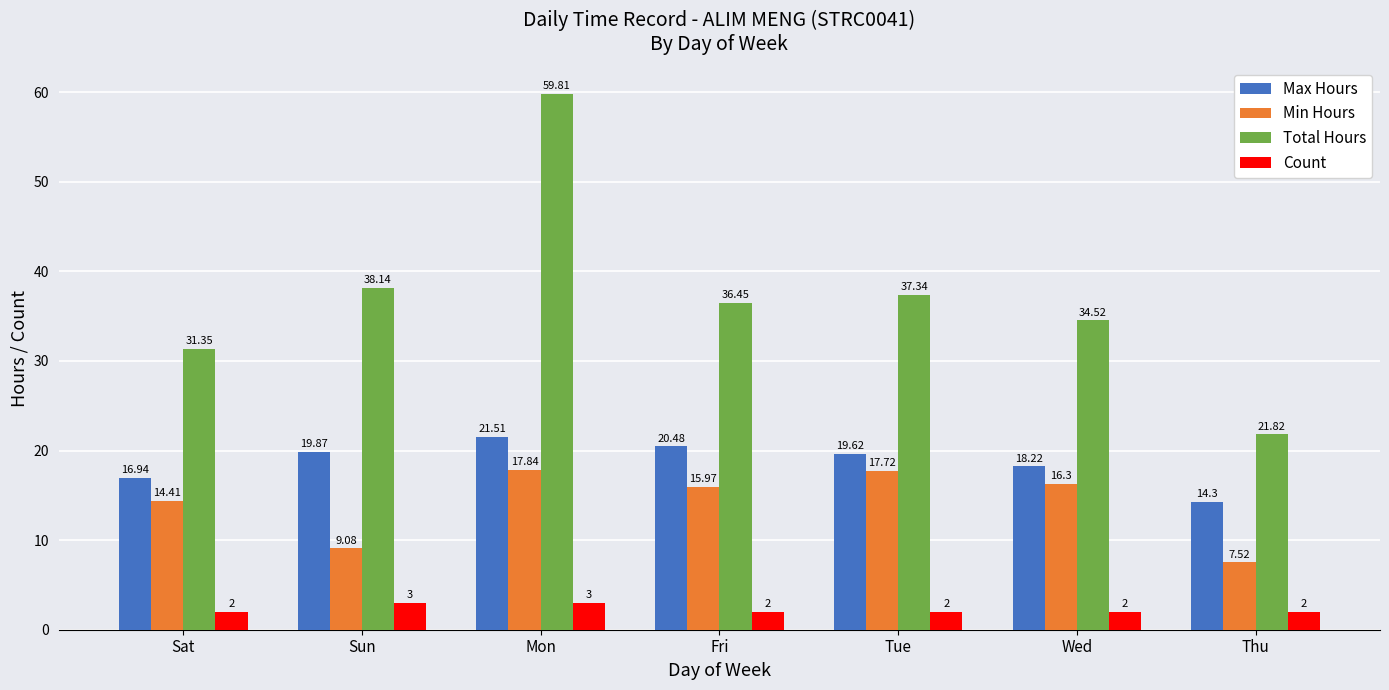

Rank the categories by Max Hours value from lowest to highest.

Thu, Sat, Wed, Tue, Sun, Fri, Mon